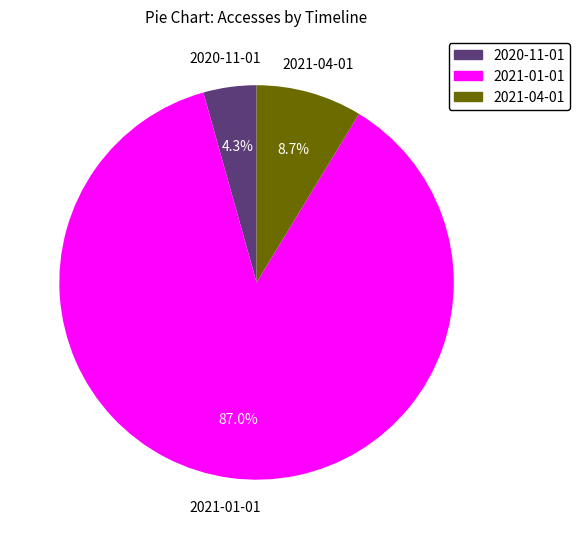

What portion of the pie excludes 2021-04-01?

91.3%